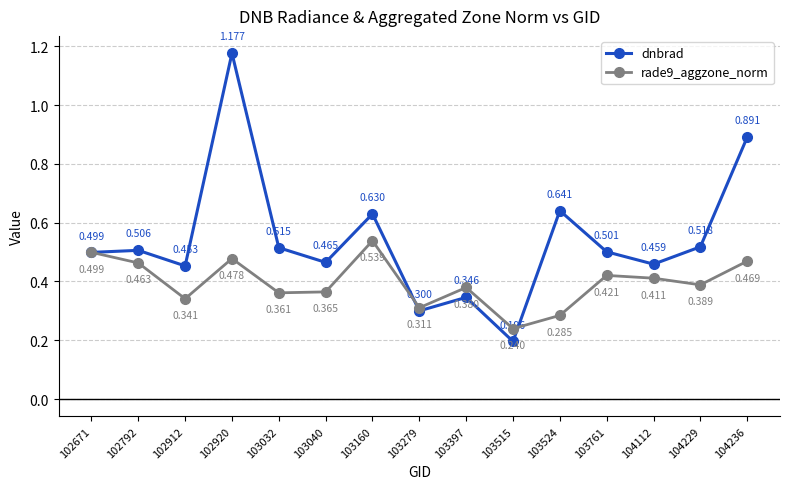

What are all the series names shown in the legend?

dnbrad, rade9_aggzone_norm